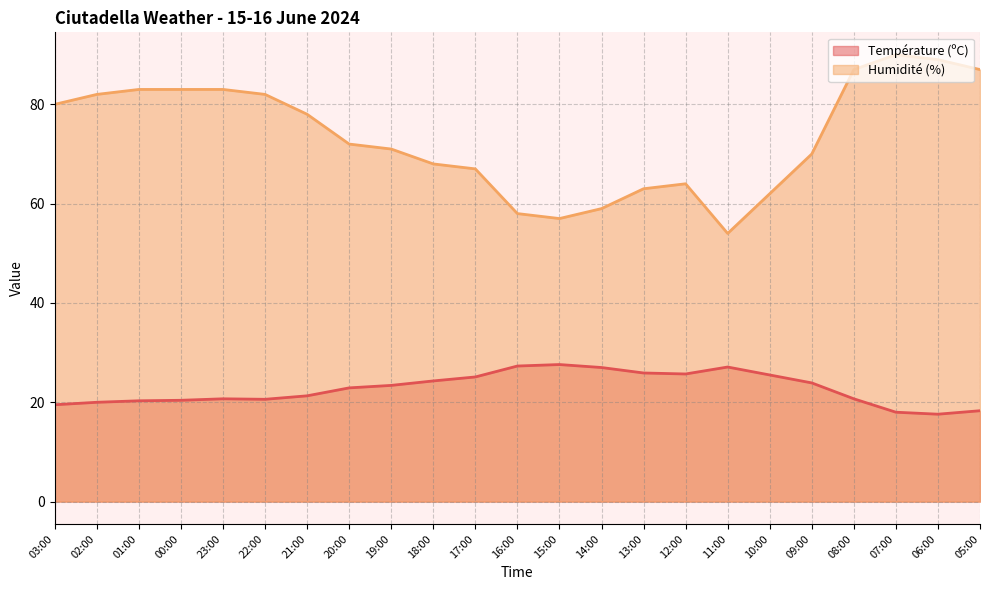

What is the label of the 3rd point from the left?

01:00